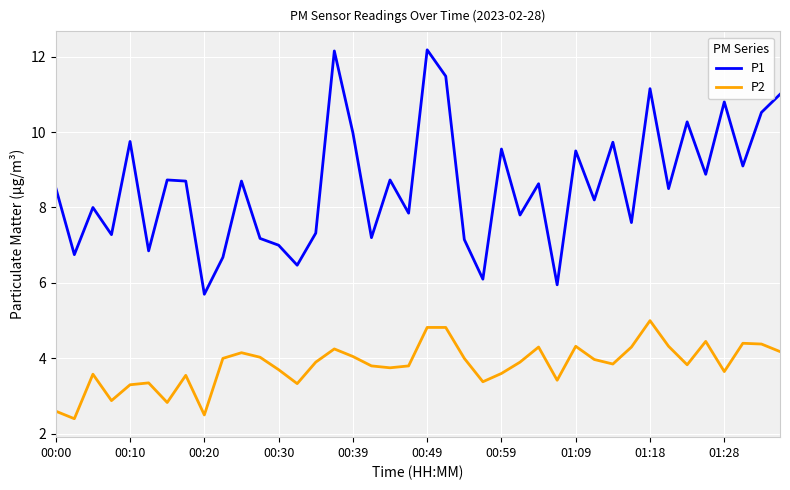

List the series in order of their peak value, highest first.

P1, P2